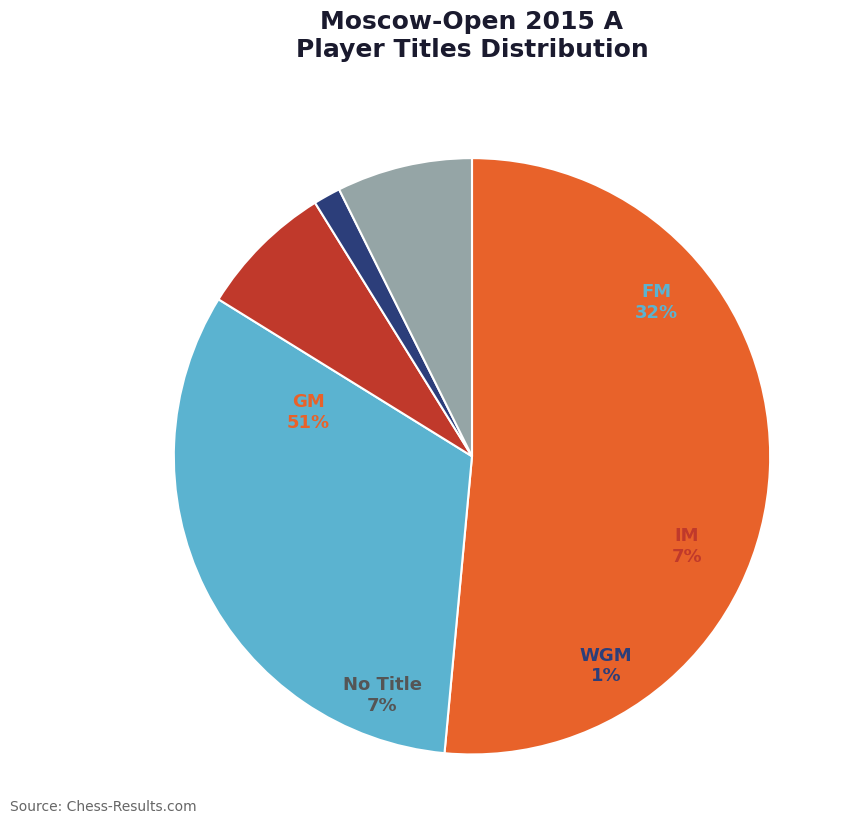

To the nearest percent, what is the difference between the WGM and IM slice percentages?

6%